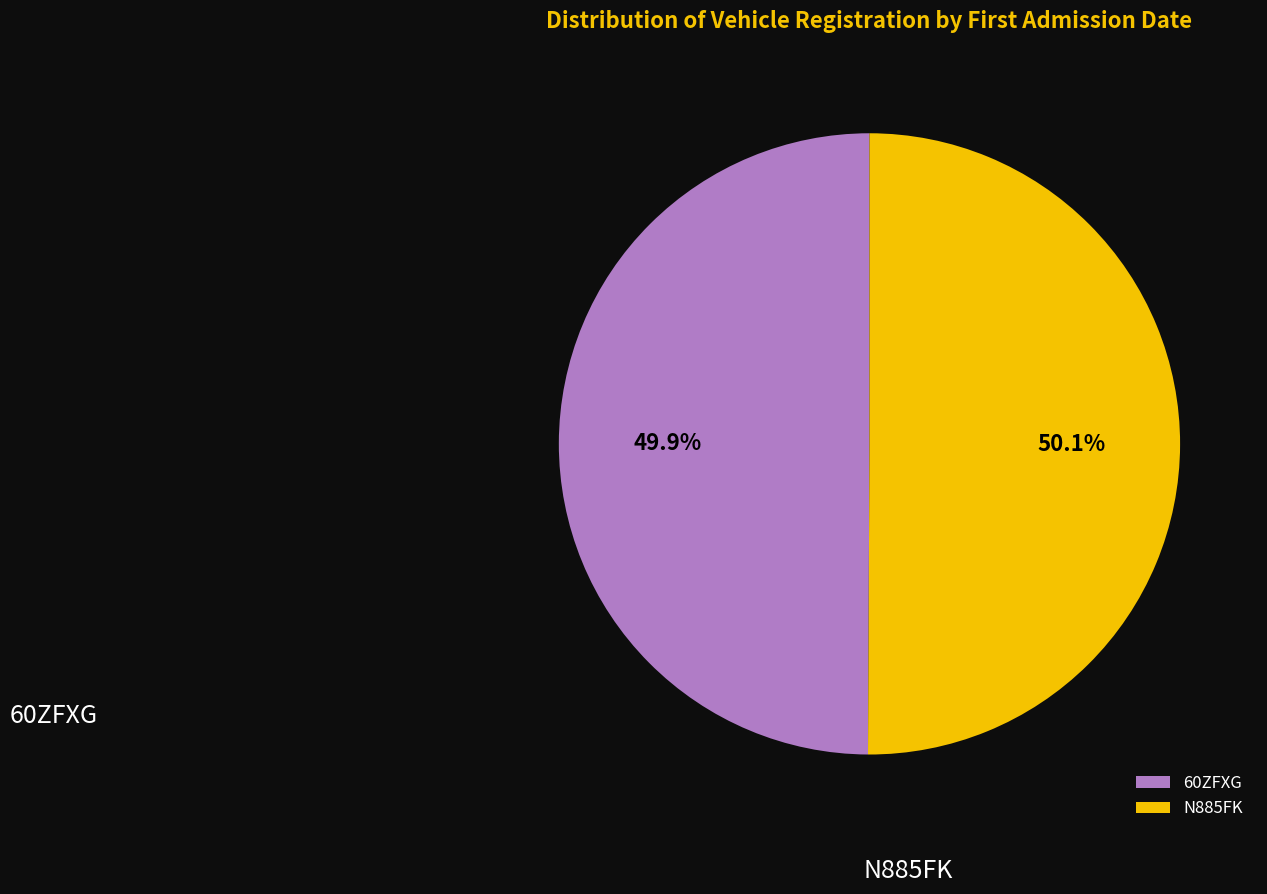

To the nearest percent, what portion does N885FK represent?

50%